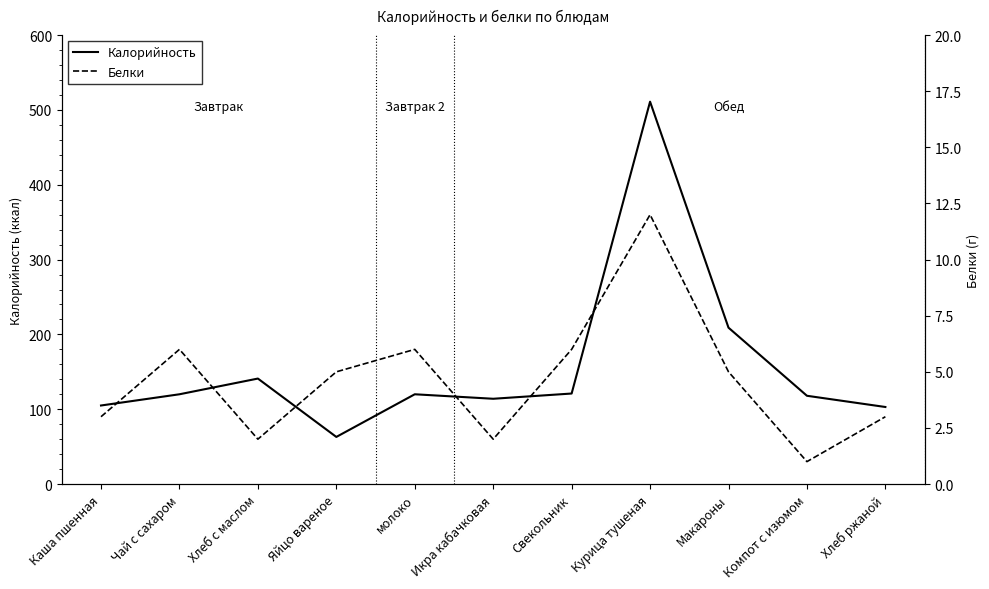

At which category does the chart reach its peak across all series?

Курица тушеная